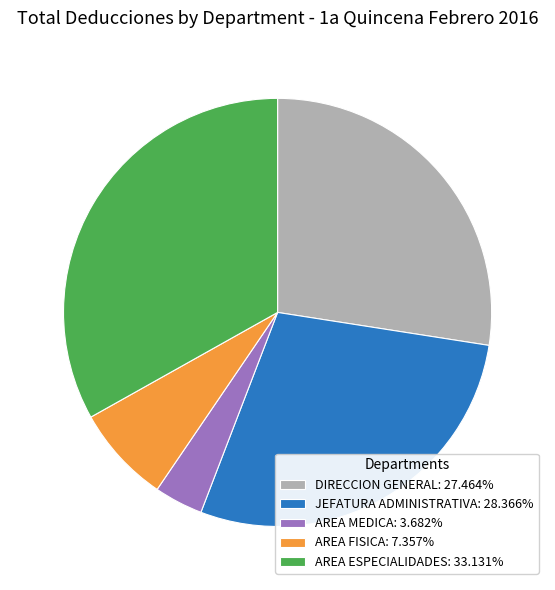

Is there any slice that represents more than half of the pie?

No